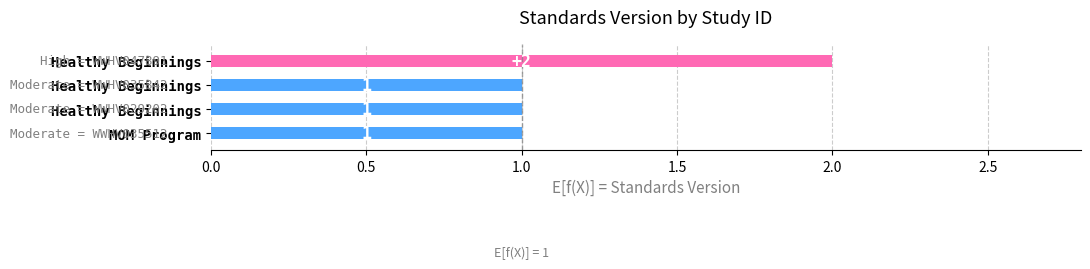

How many series are shown in this chart?

1